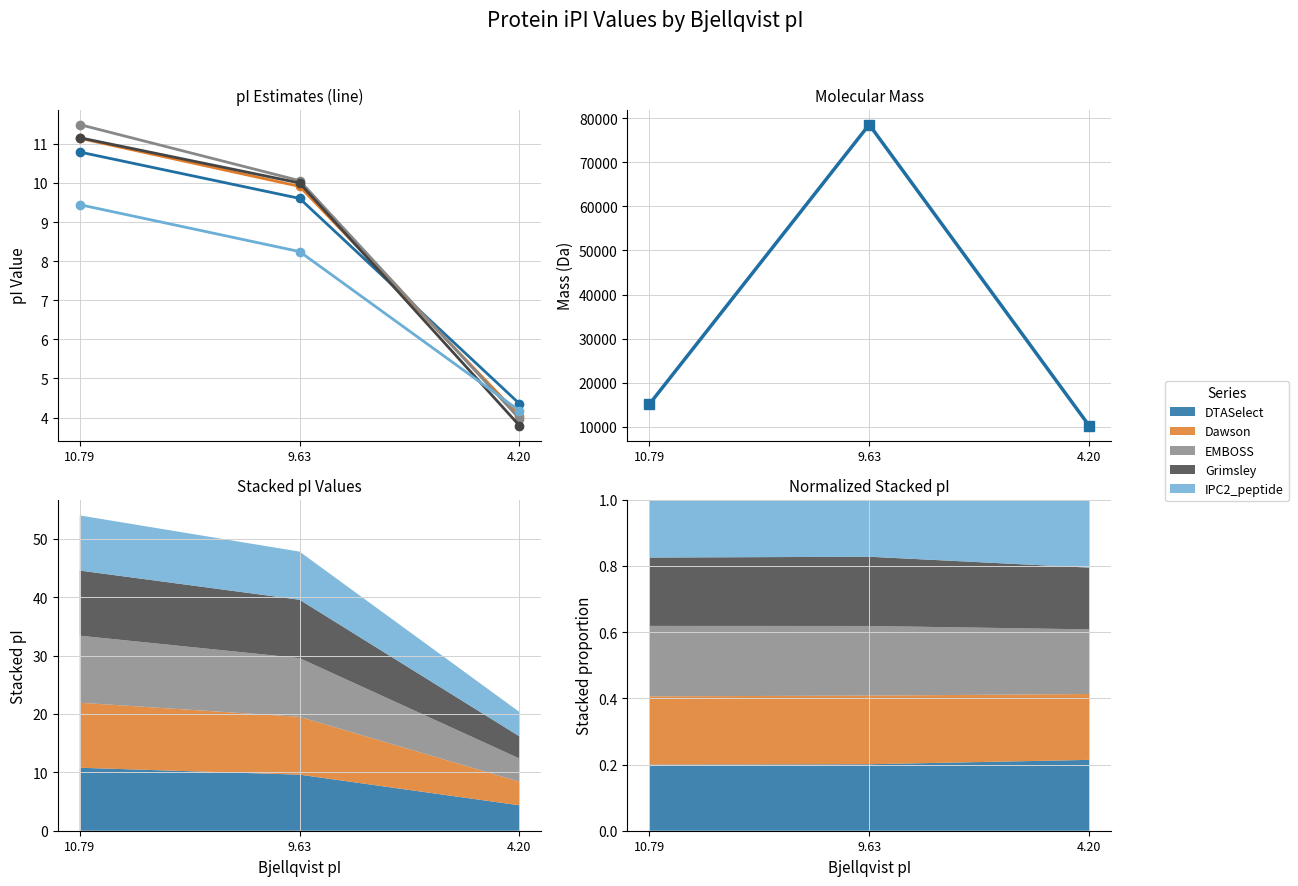

How many data points in Dawson are less than 9?

1